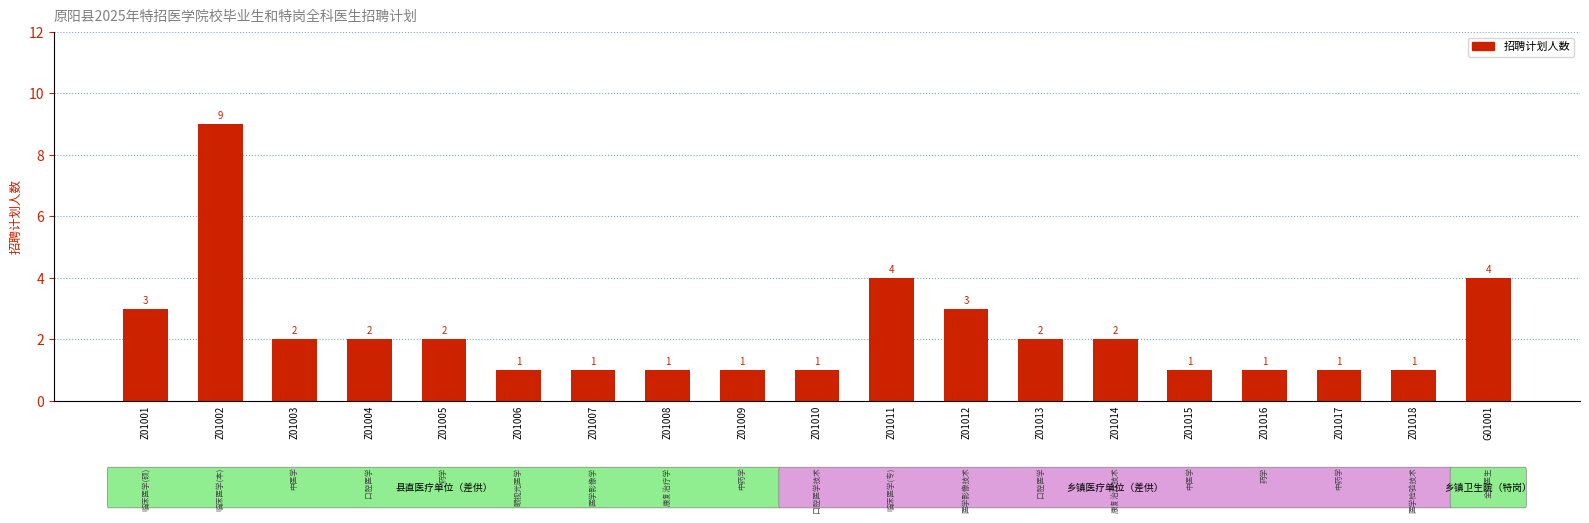

What is the sum of the values at Z01017 and Z01009?

2